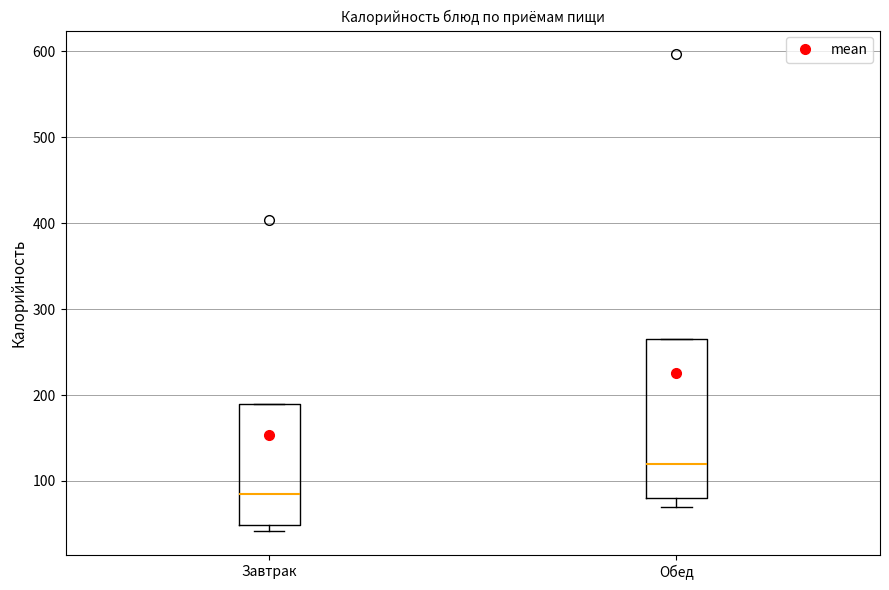

Reading left to right, read every box against the y-axis: the position of its median line, the range the box covers, and the ends of its whiskers. The values are not printed on the chart, so give them approximately, as read against the axis.

Завтрак: median 80, box 50 to 190, whiskers 40 to 190
Обед: median 120, box 80 to 270, whiskers 70 to 270